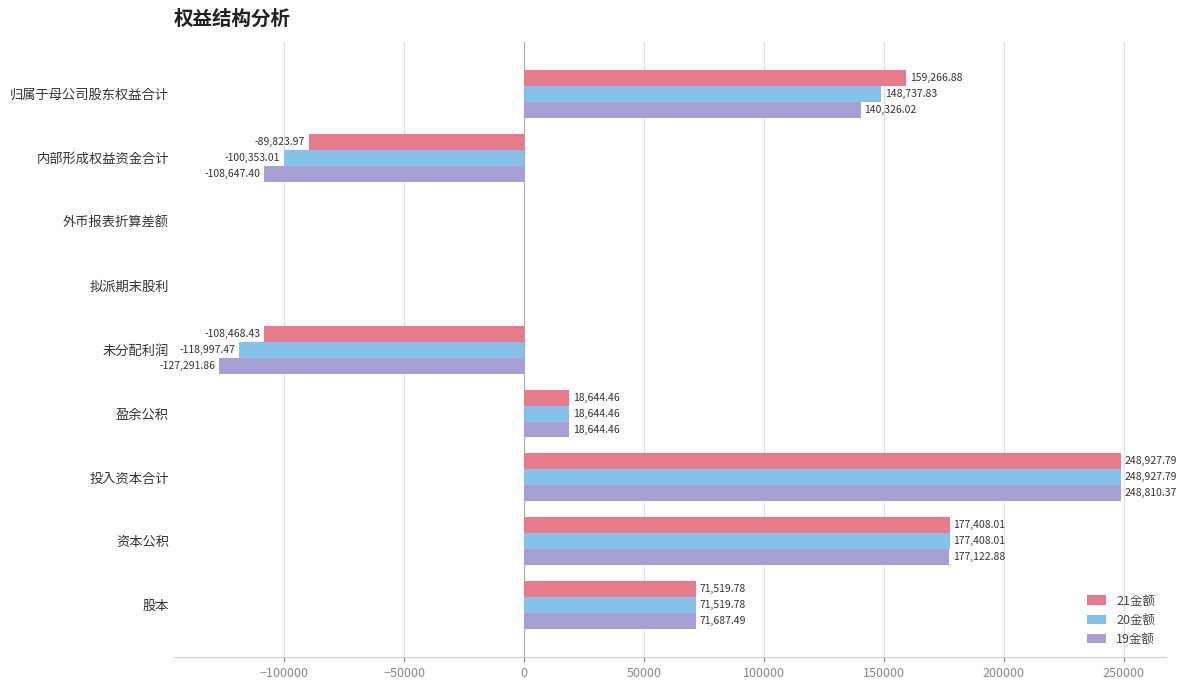

What is the total value across all series at 未分配利润?

-354757.8